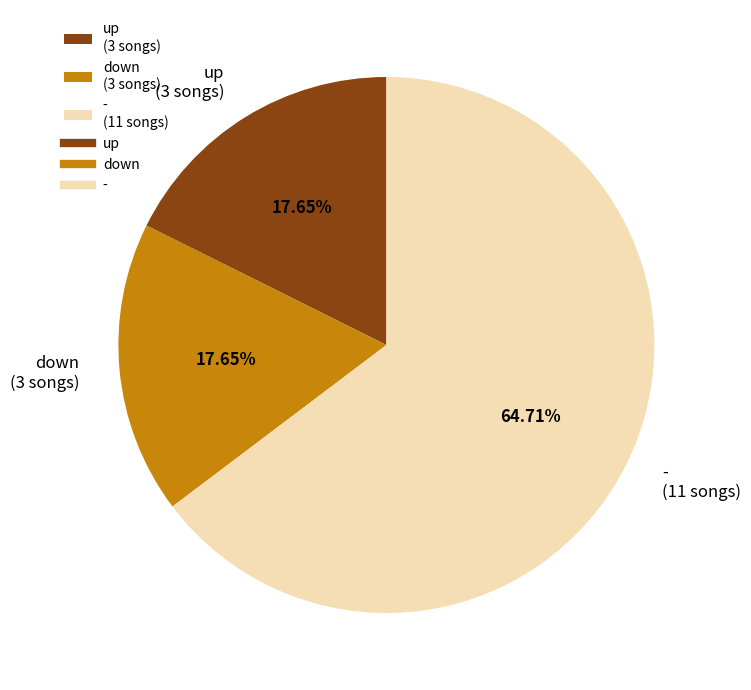

What percentage is the - slice, to the nearest percent?

65%